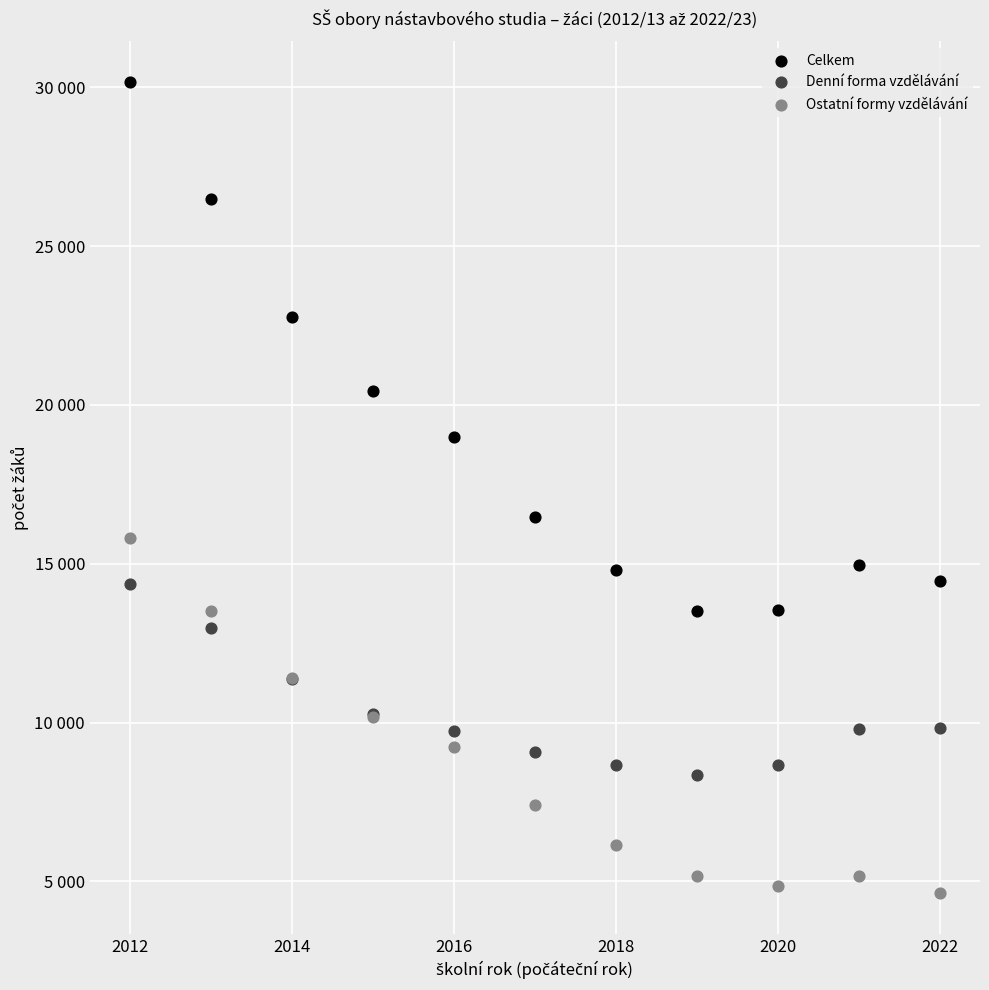

Which series reaches the maximum Y coordinate?

Celkem